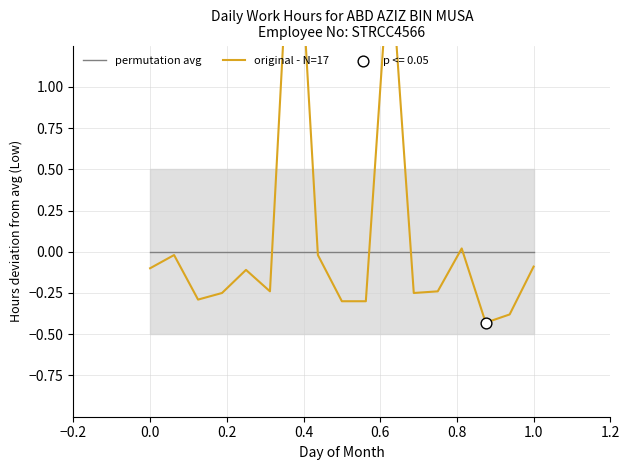

Which series reaches the maximum Y coordinate?

original - N=17